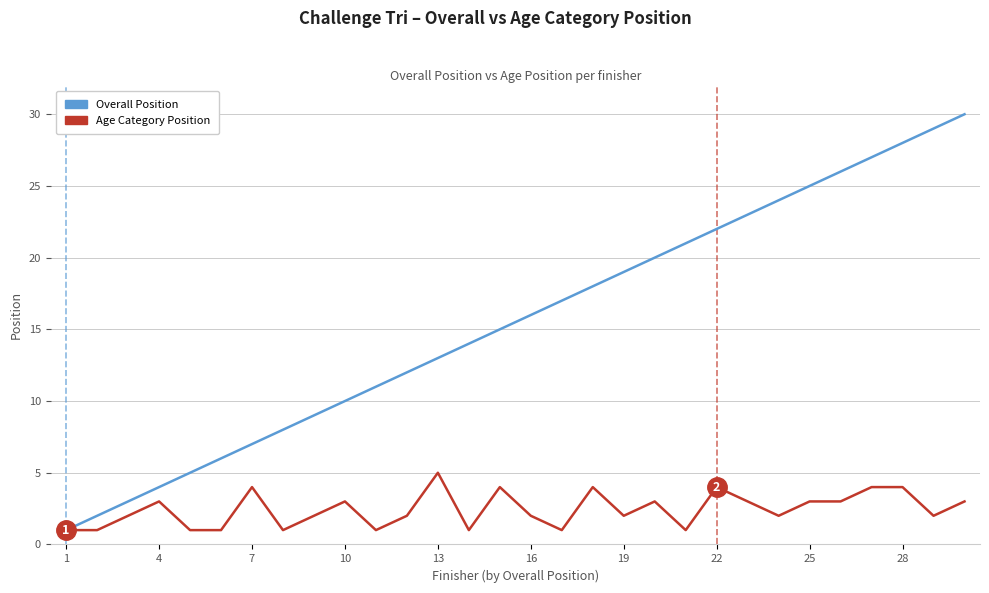

What is the maximum value shown in the chart?

30